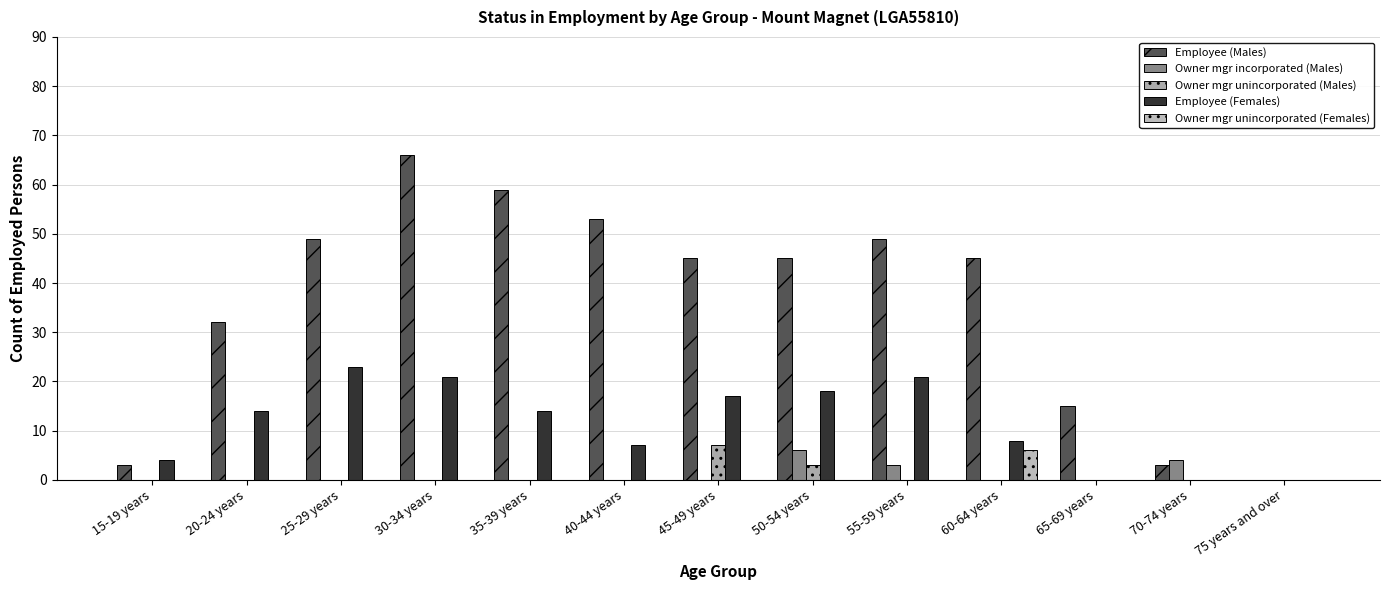

How many Owner mgr incorporated (Males) values are between 0 and 1?

10